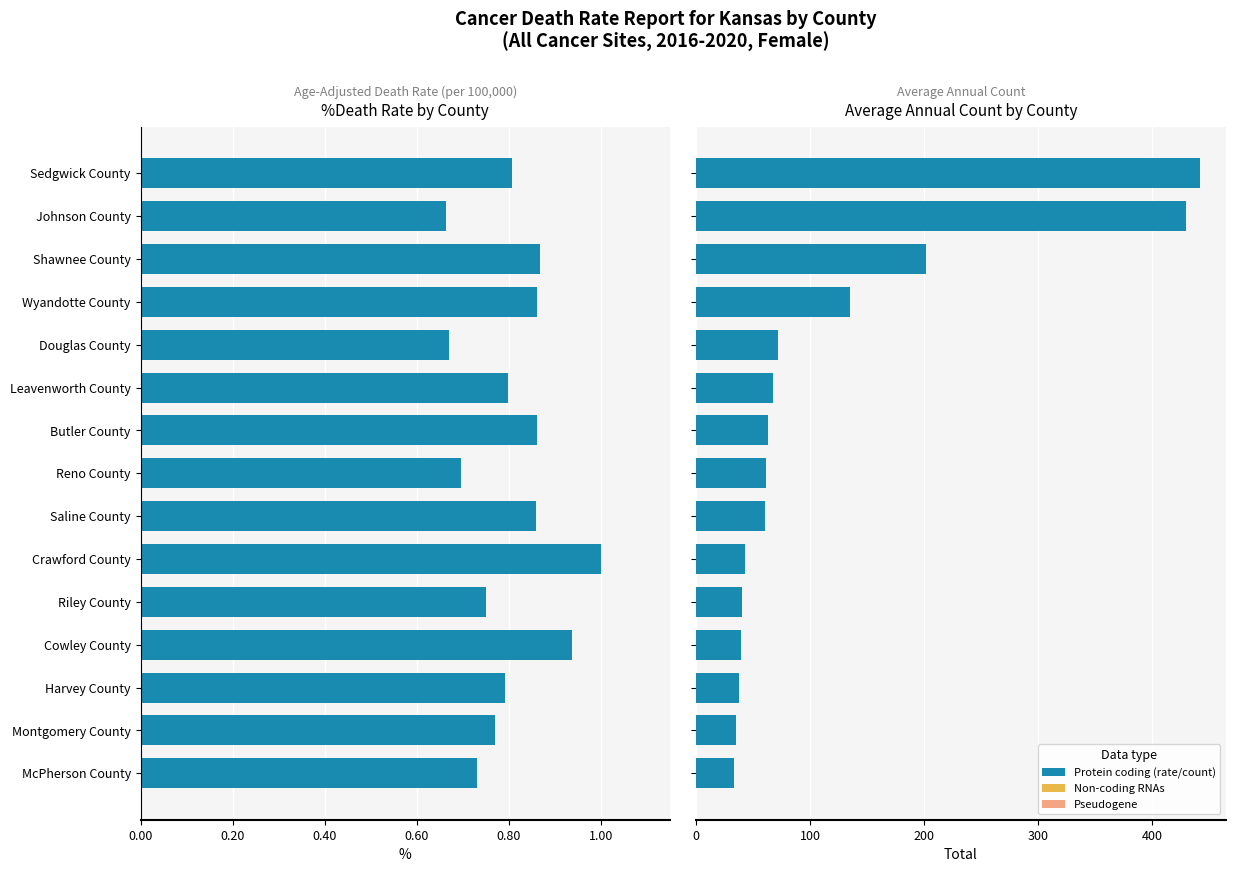

True or false: Age-Adj. Death Rate has a value of 1.2 at Montgomery County.

False